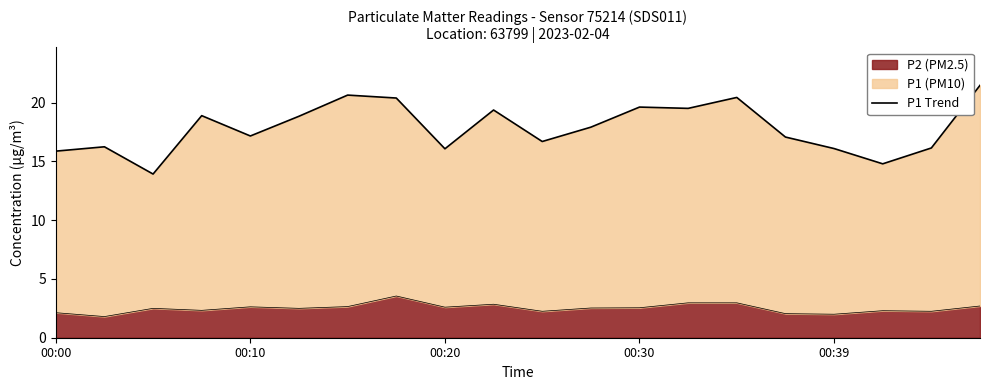

How many data points are above 17?

12